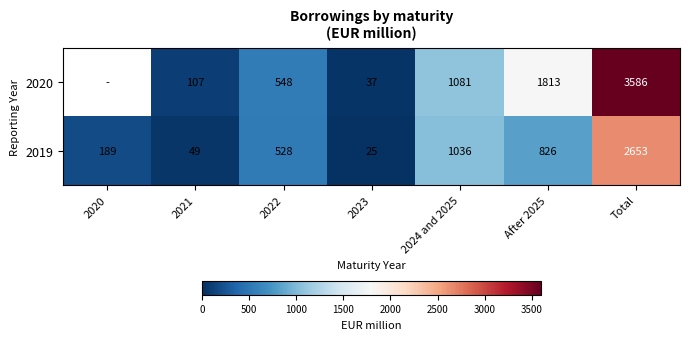

What is the spread (max minus min) of values at Total?

933